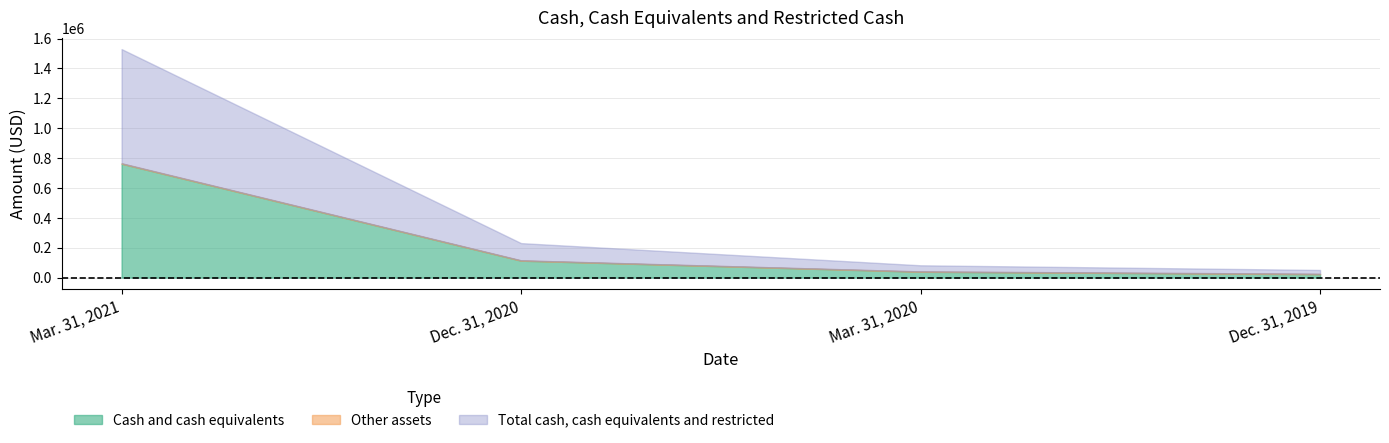

What is the label of the 3rd point from the right?

Dec. 31, 2020